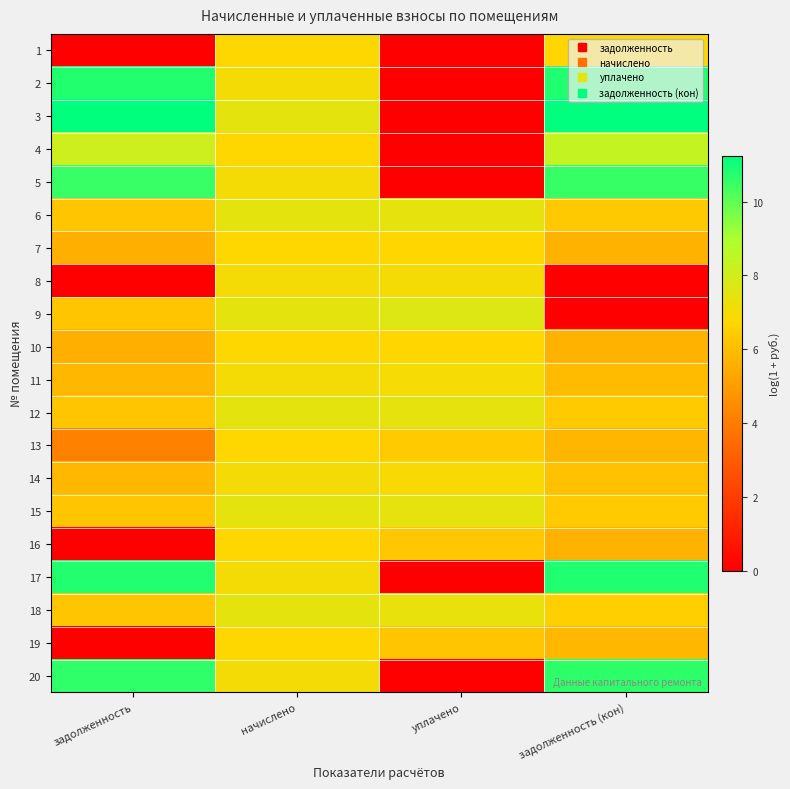

Count the number of categories in the chart.

4